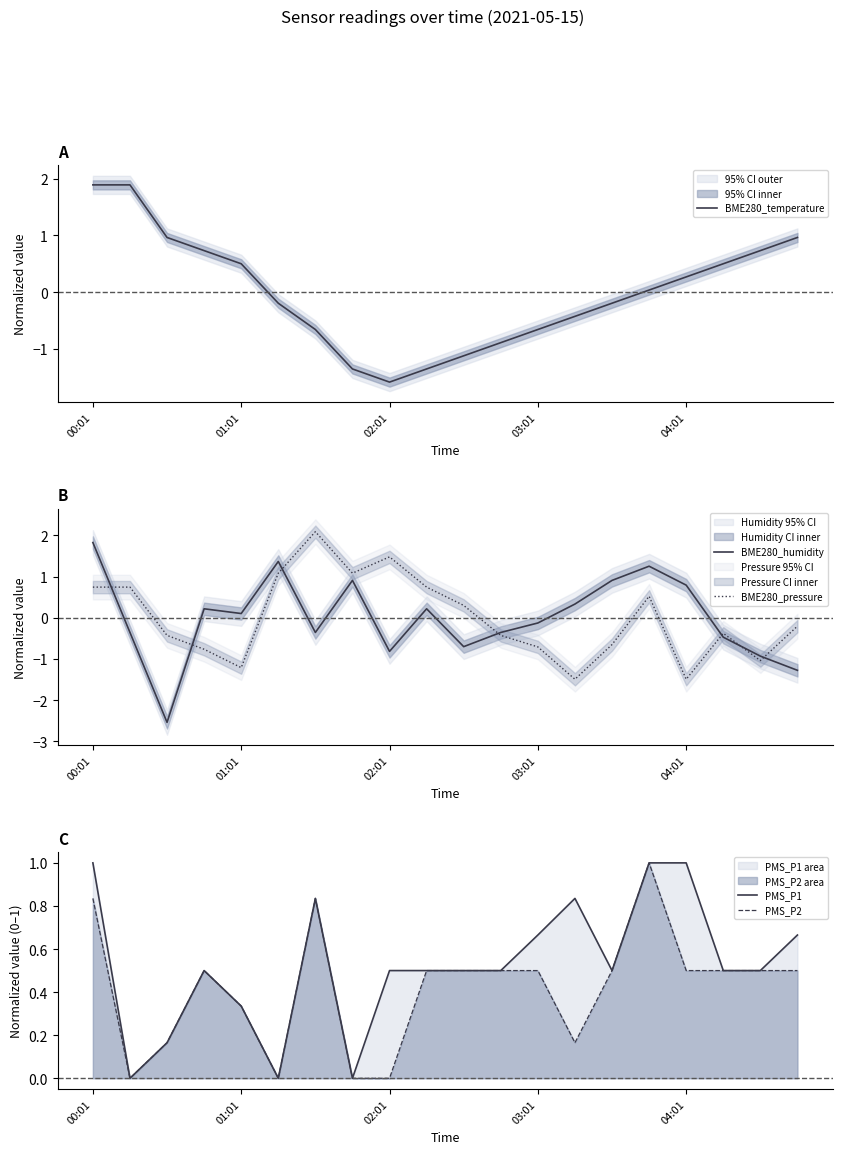

What is the difference between the BME280_temperature values at 17 and 18?

0.2